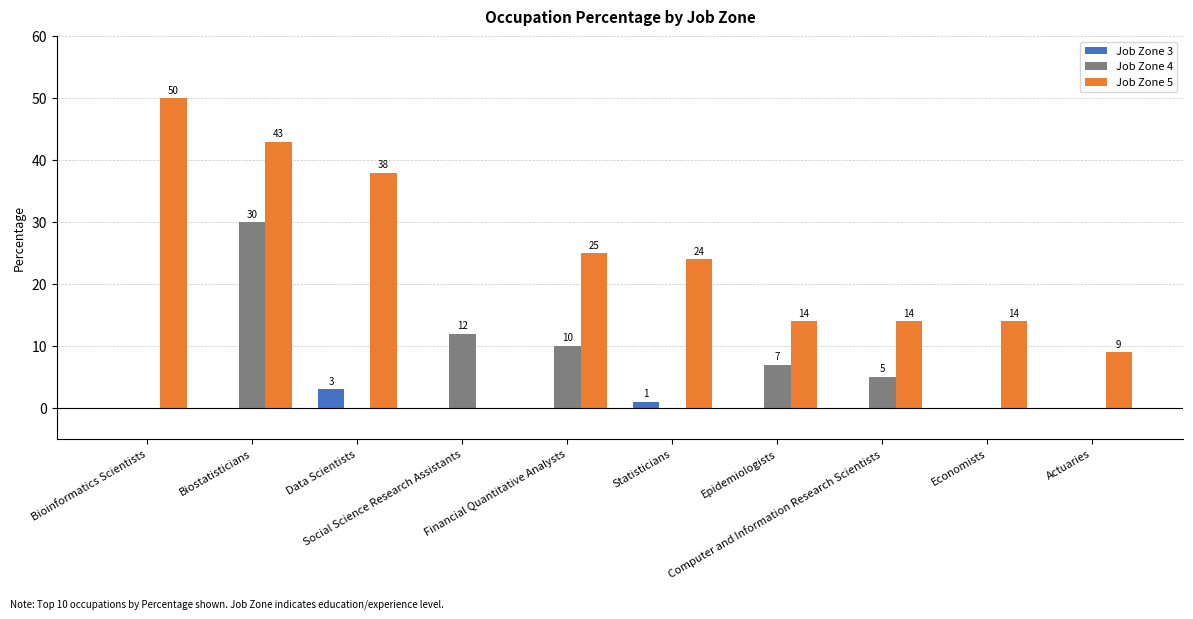

What is the greatest value displayed?

50